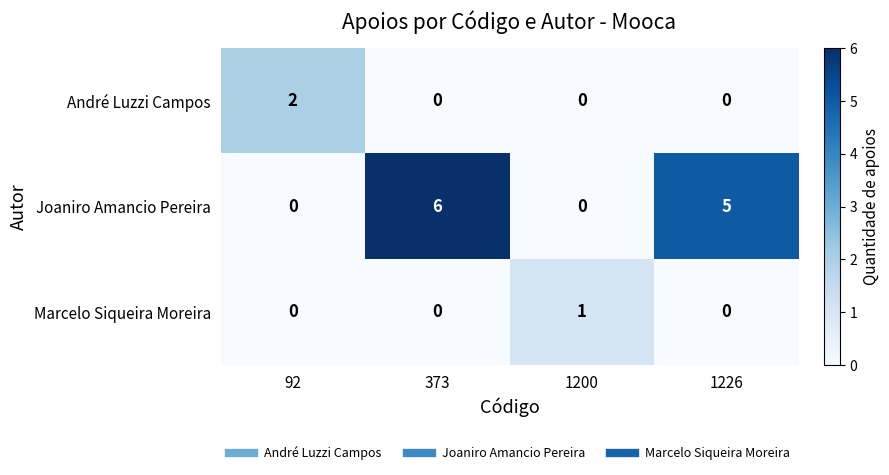

What is the difference between the maximum and second lowest values in the Joaniro Amancio Pereira series?

6